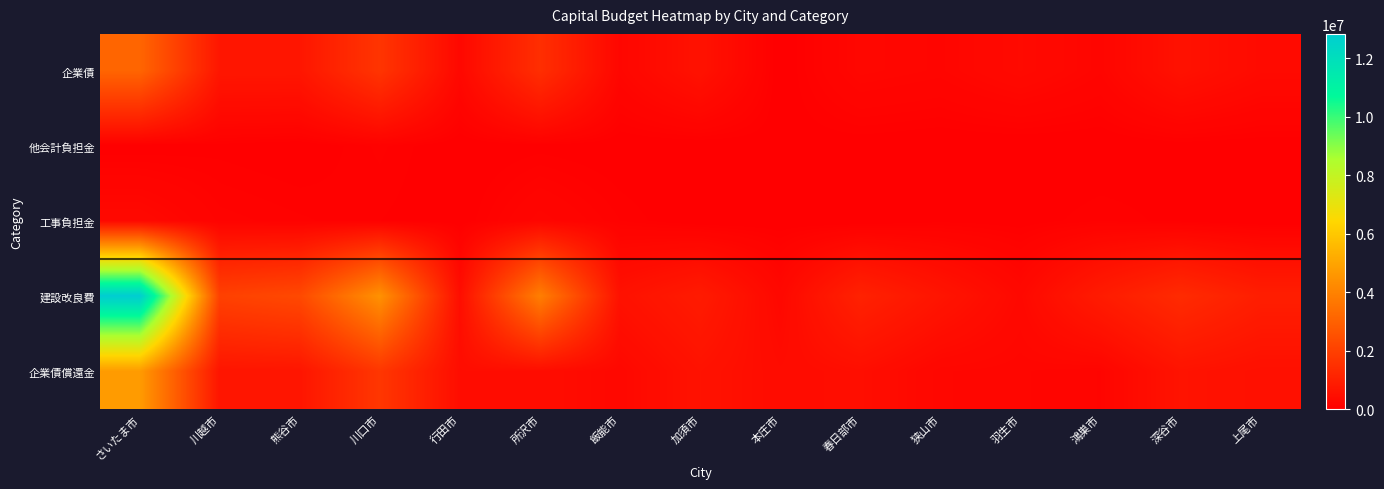

Rank the series at 飯能市 from lowest to highest value.

他会計負担金, 工事負担金, 企業債, 企業債償還金, 建設改良費